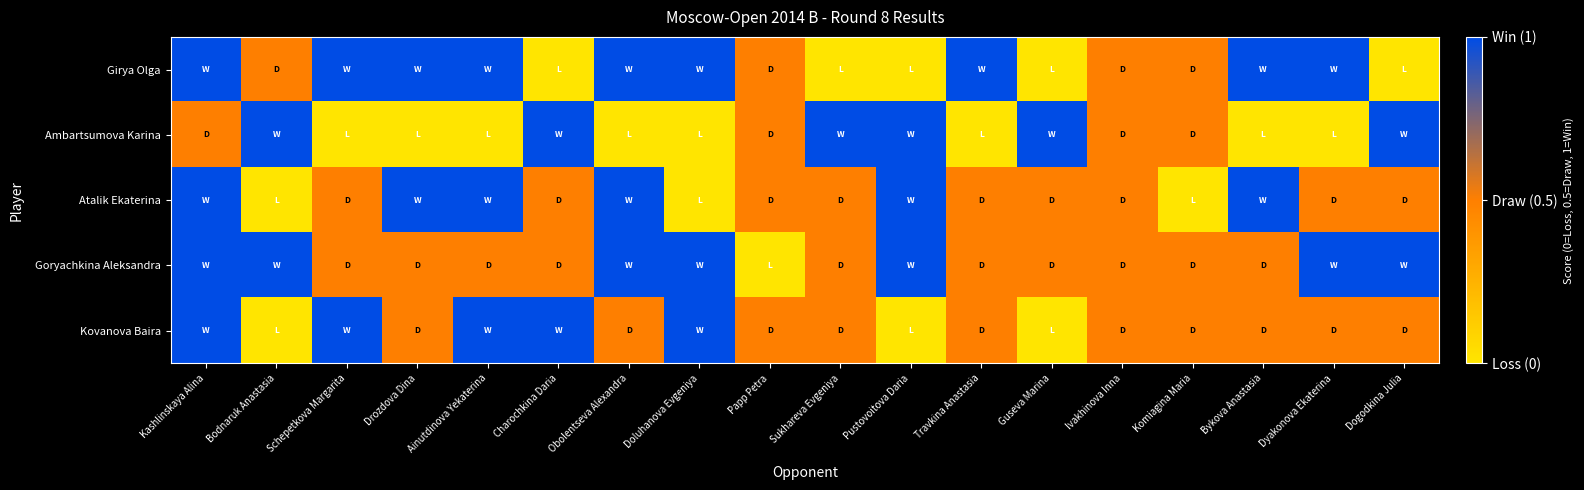

Which series changed the most between Drozdova Dina and Sukhareva Evgeniya?

Girya Olga